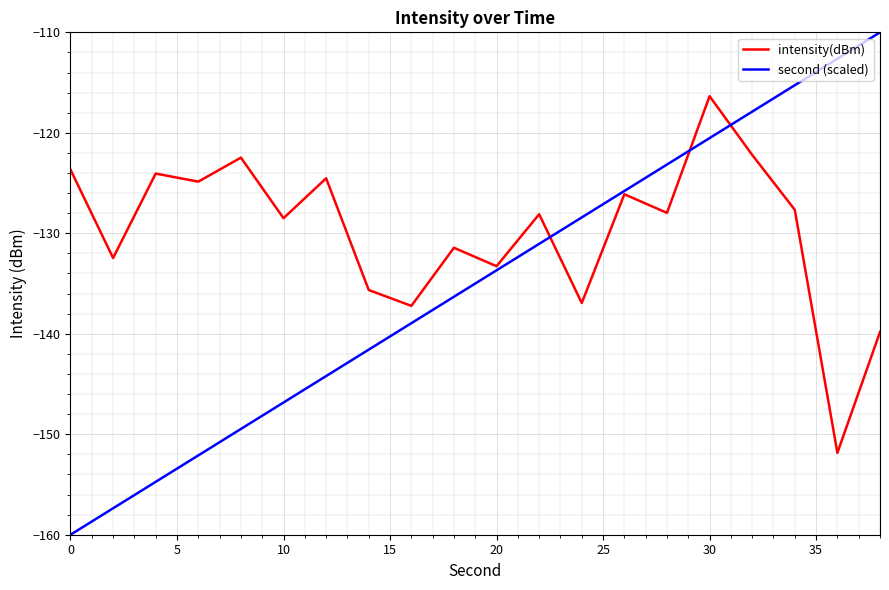

True or false: intensity(dBm) has more than 2 points higher than both neighbors.

True